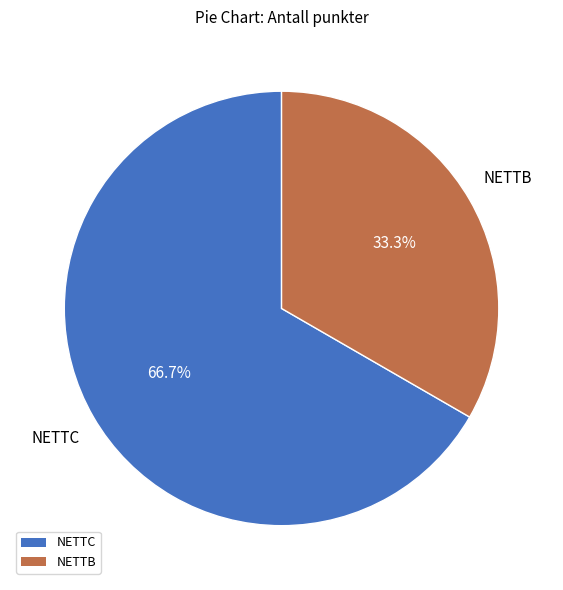

Is there any slice that represents more than half of the pie?

Yes